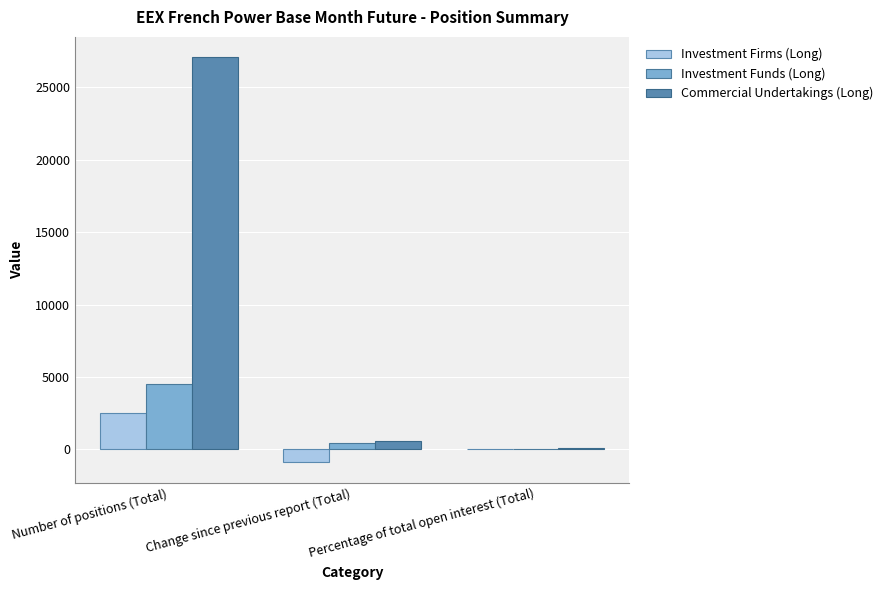

How many data points in Investment Firms (Long) are above 7?

2